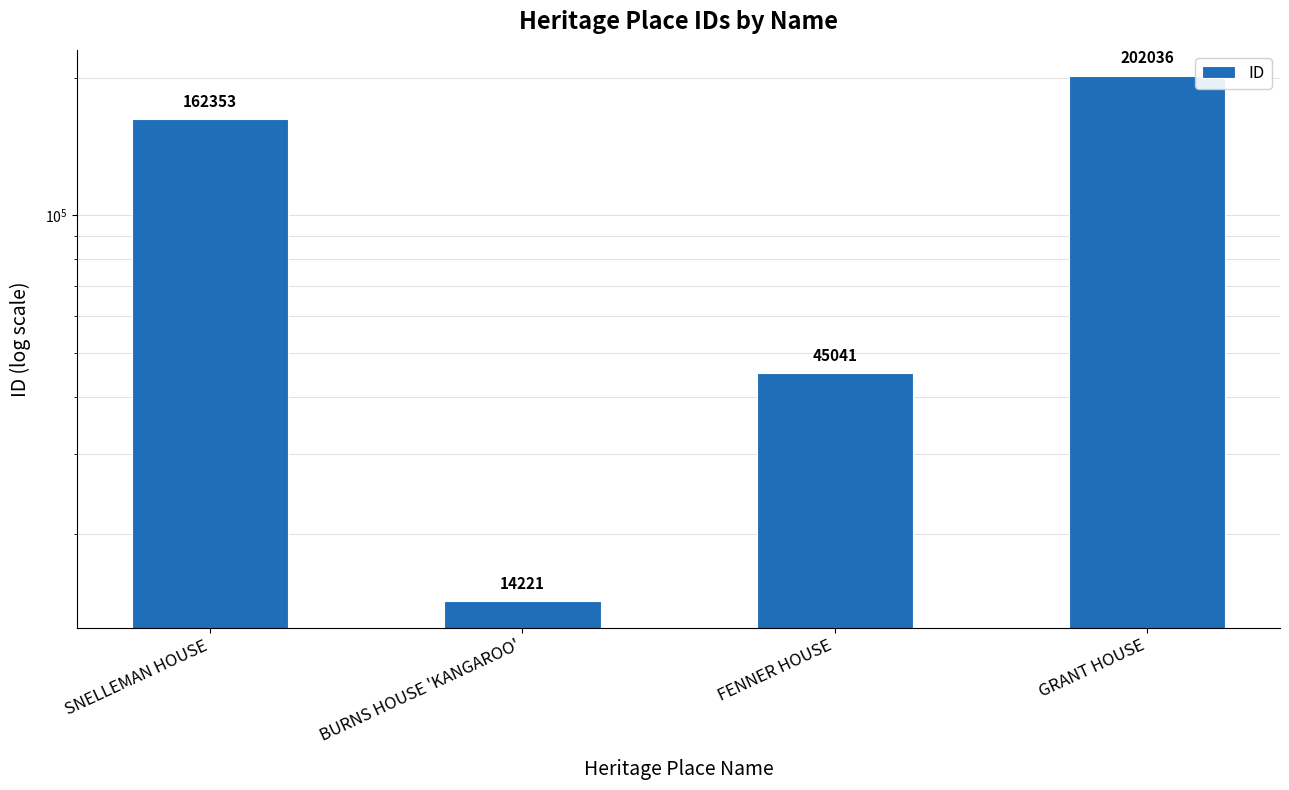

Is it true that the value at FENNER HOUSE is 45041?

True